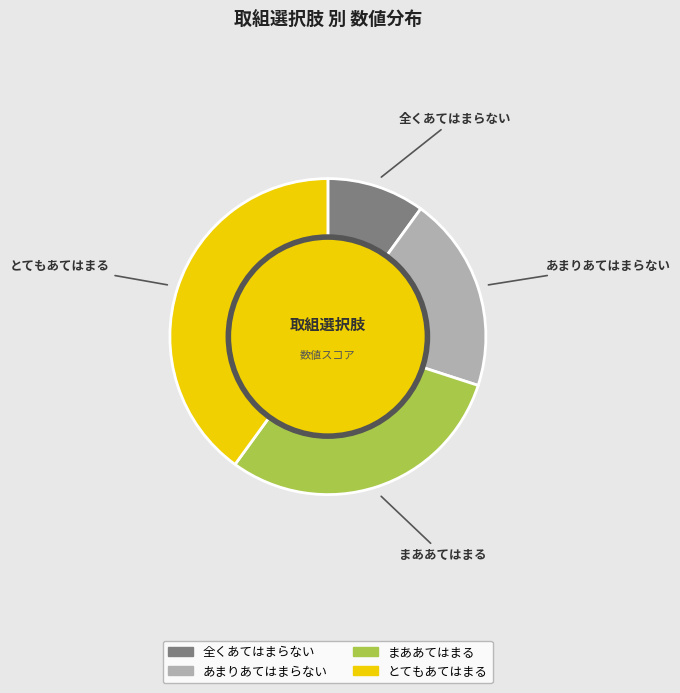

Which category has the biggest portion of the pie?

とてもあてはまる